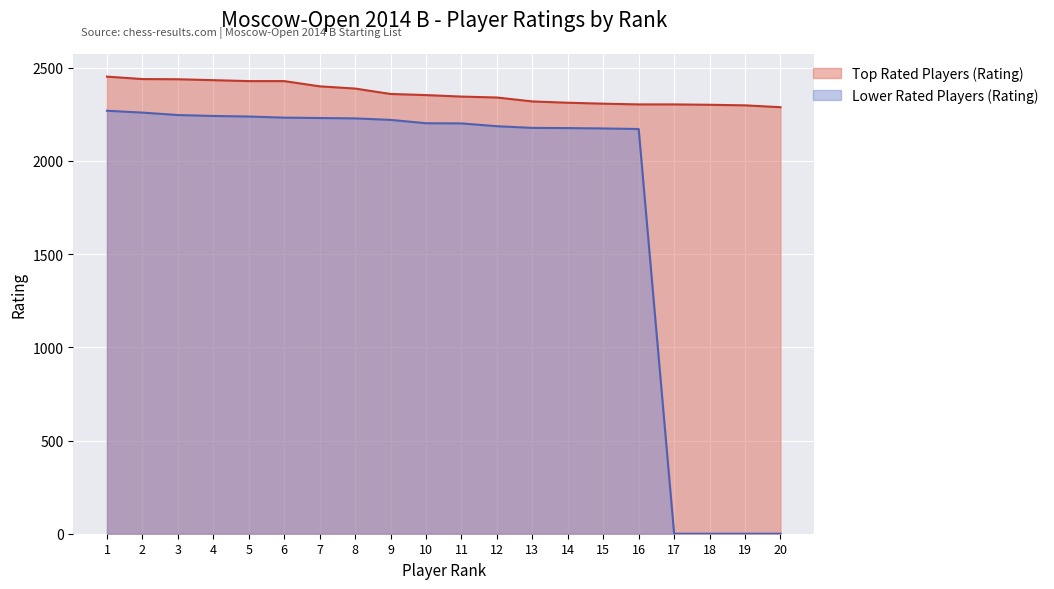

At which category is the sum across all series the highest?

1